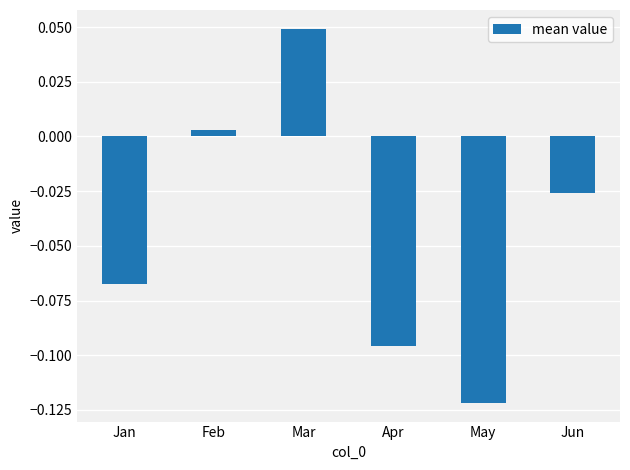

List the labels in order of value, smallest first.

May, Apr, Jan, Jun, Feb, Mar